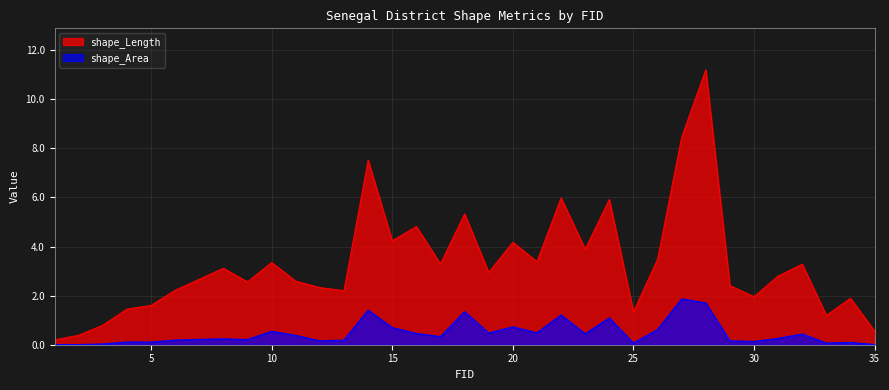

Which category has the lowest value in the shape_Area series?

1